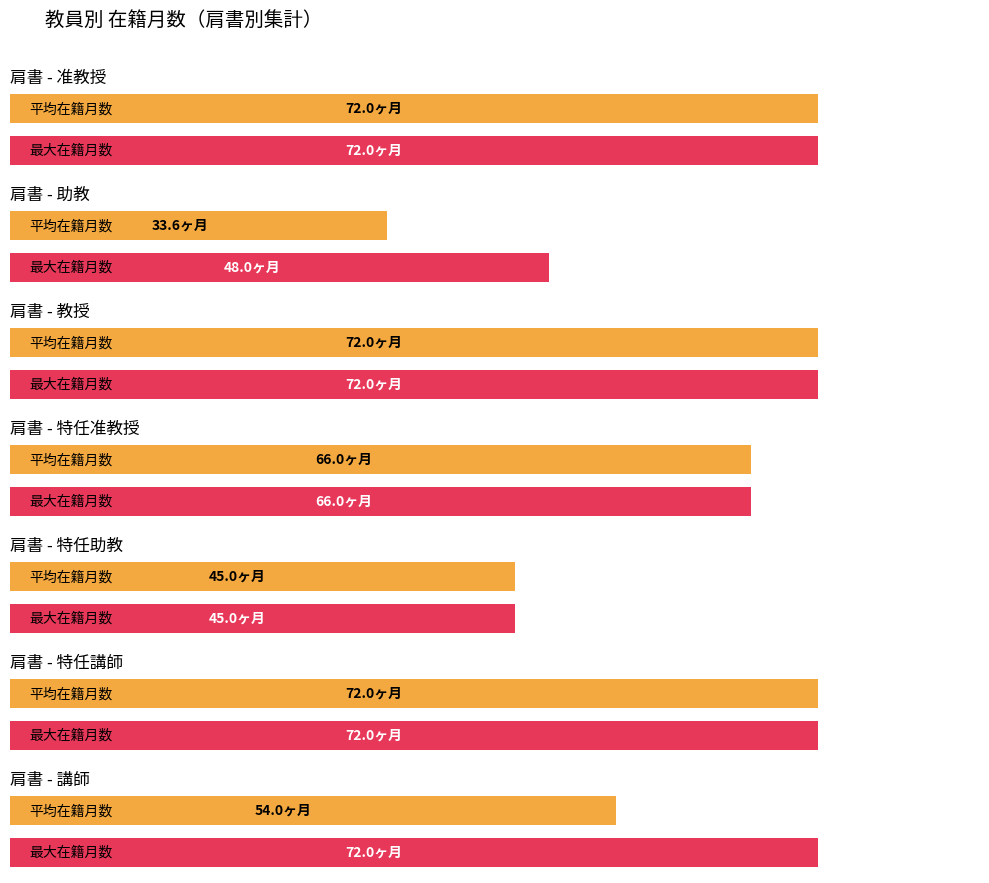

The 在籍月数 series shows 15 at 峯田 あゆか. True or false?

False